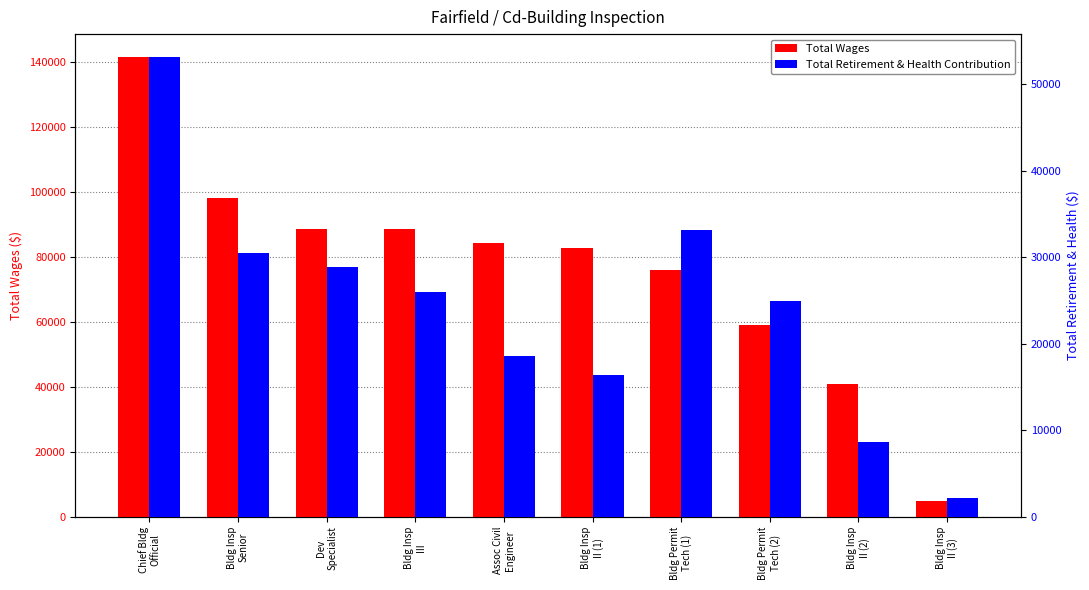

Is the value of Total Wages at Dev
Specialist greater than the value of Total Retirement & Health Contribution at Bldg Insp
Senior?

Yes